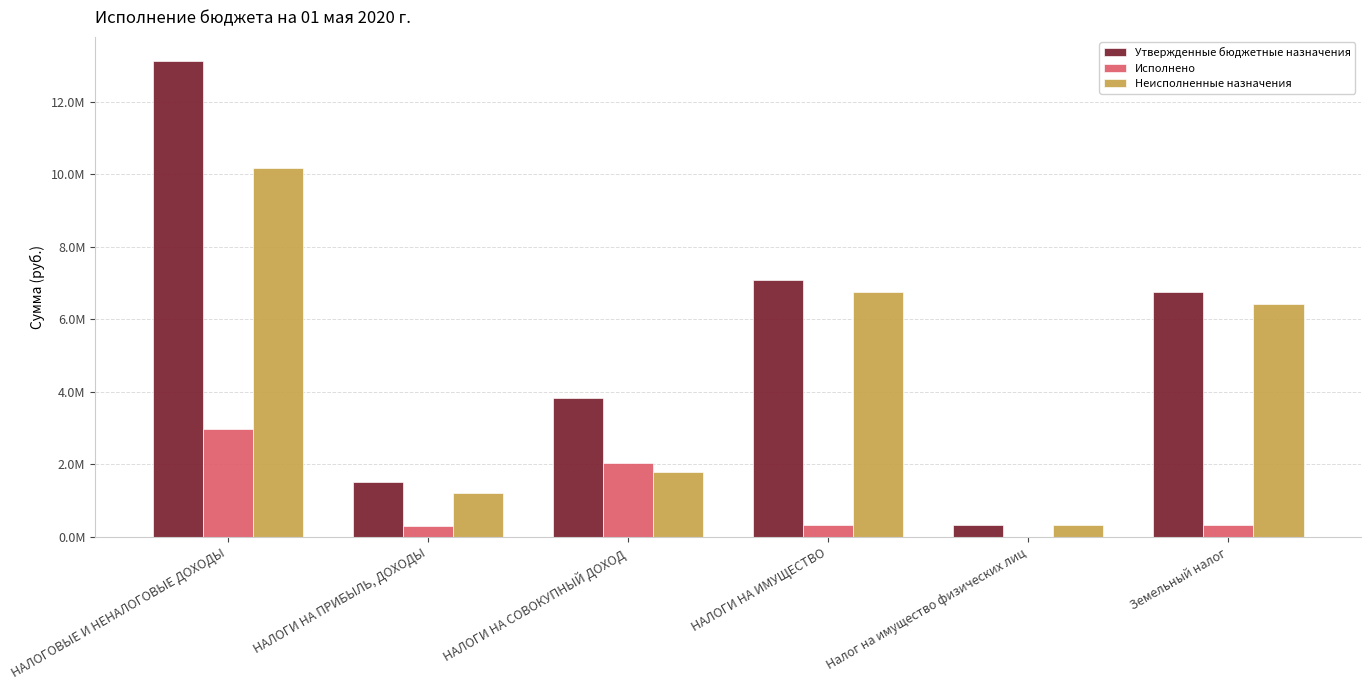

At which category does the chart reach its minimum across all series?

Налог на имущество физических лиц